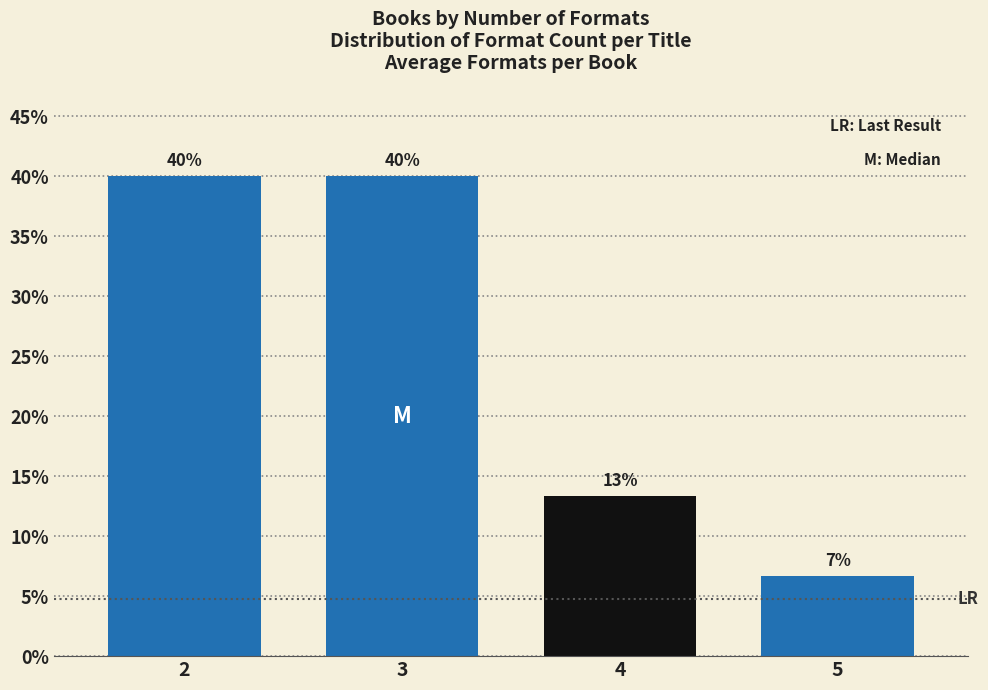

What is the sum of all values?

100.0